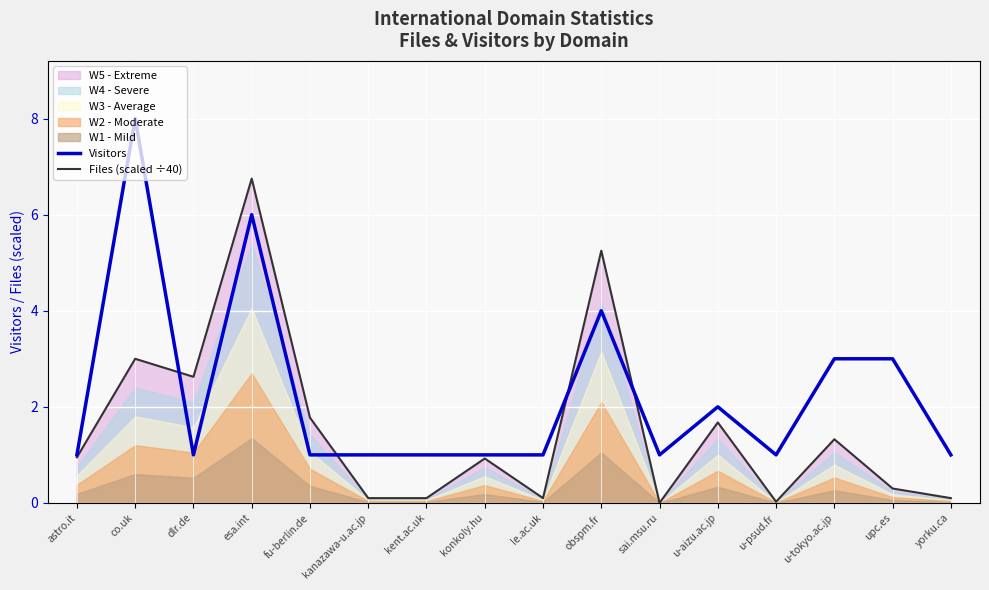

What is the minimum value for Visitors?

1.0